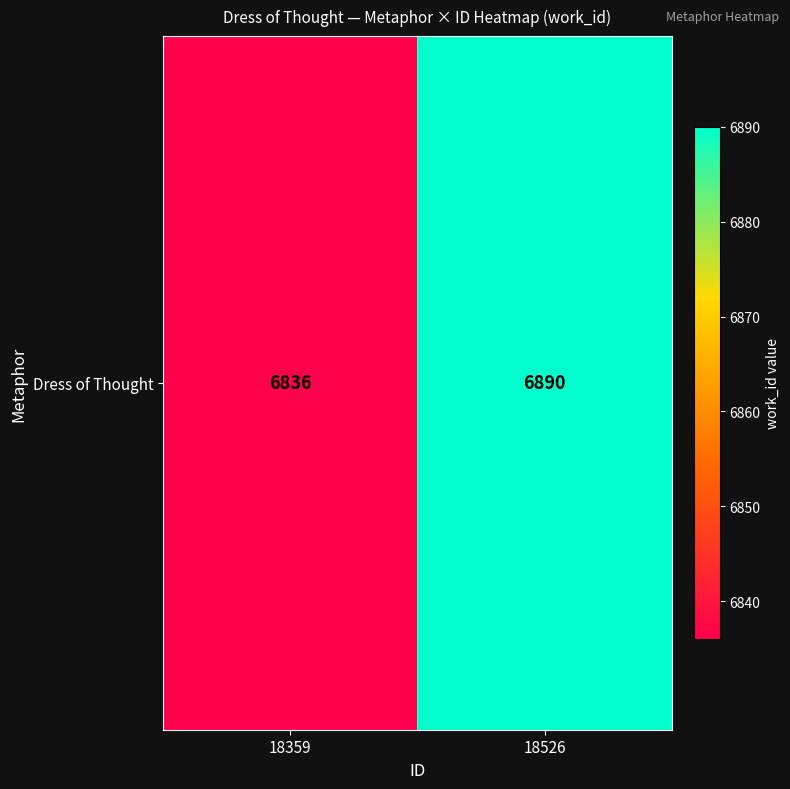

List the labels in order of value, smallest first.

18359, 18526